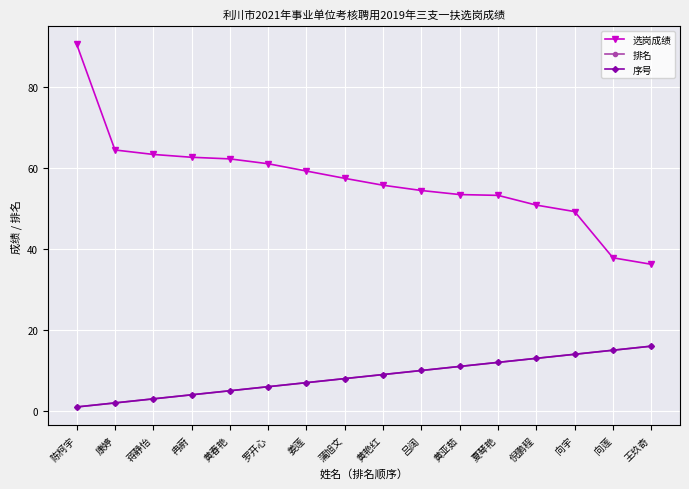

What is the lowest value of the 序号 series?

1.0